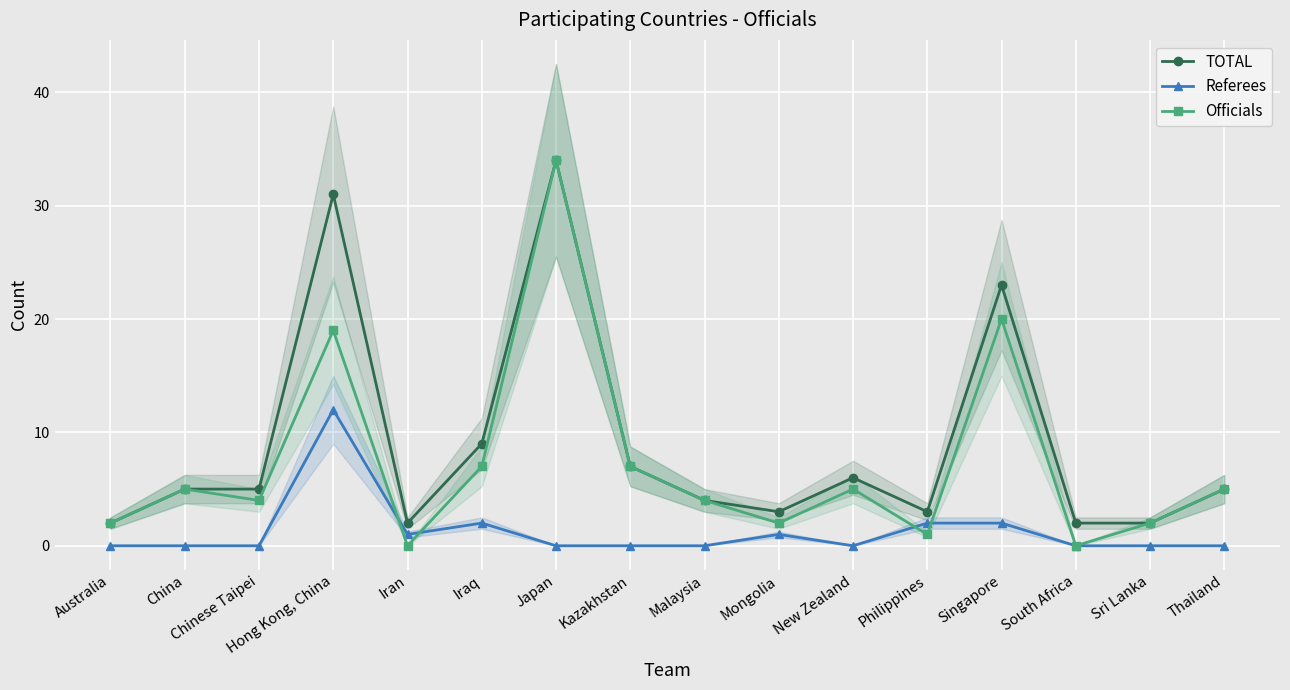

What is the difference between the second highest and second lowest values in the Officials series?

20